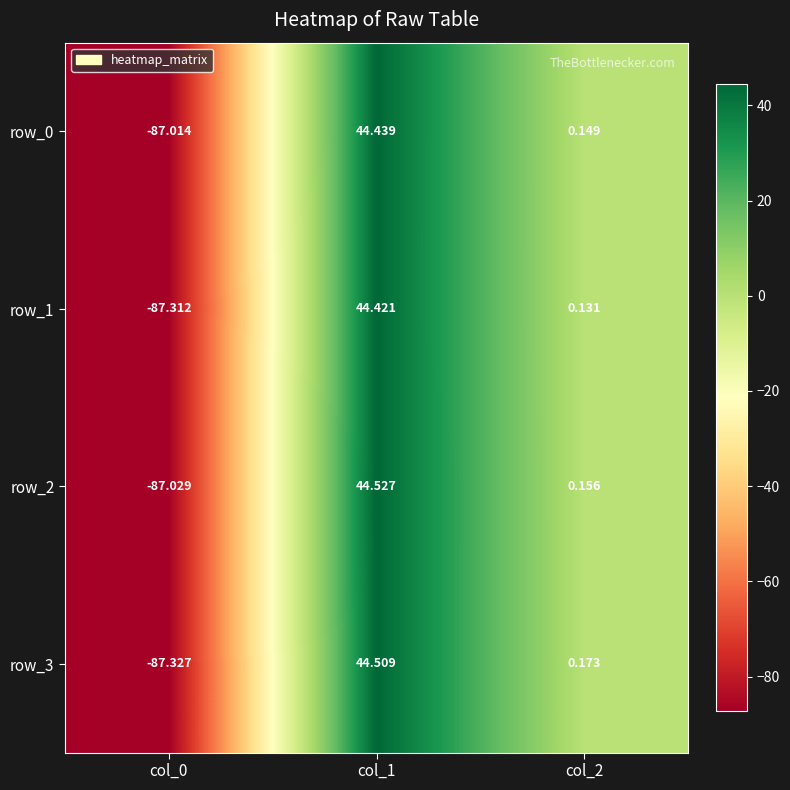

Between col_0 and col_1, which series saw the biggest shift?

row_3